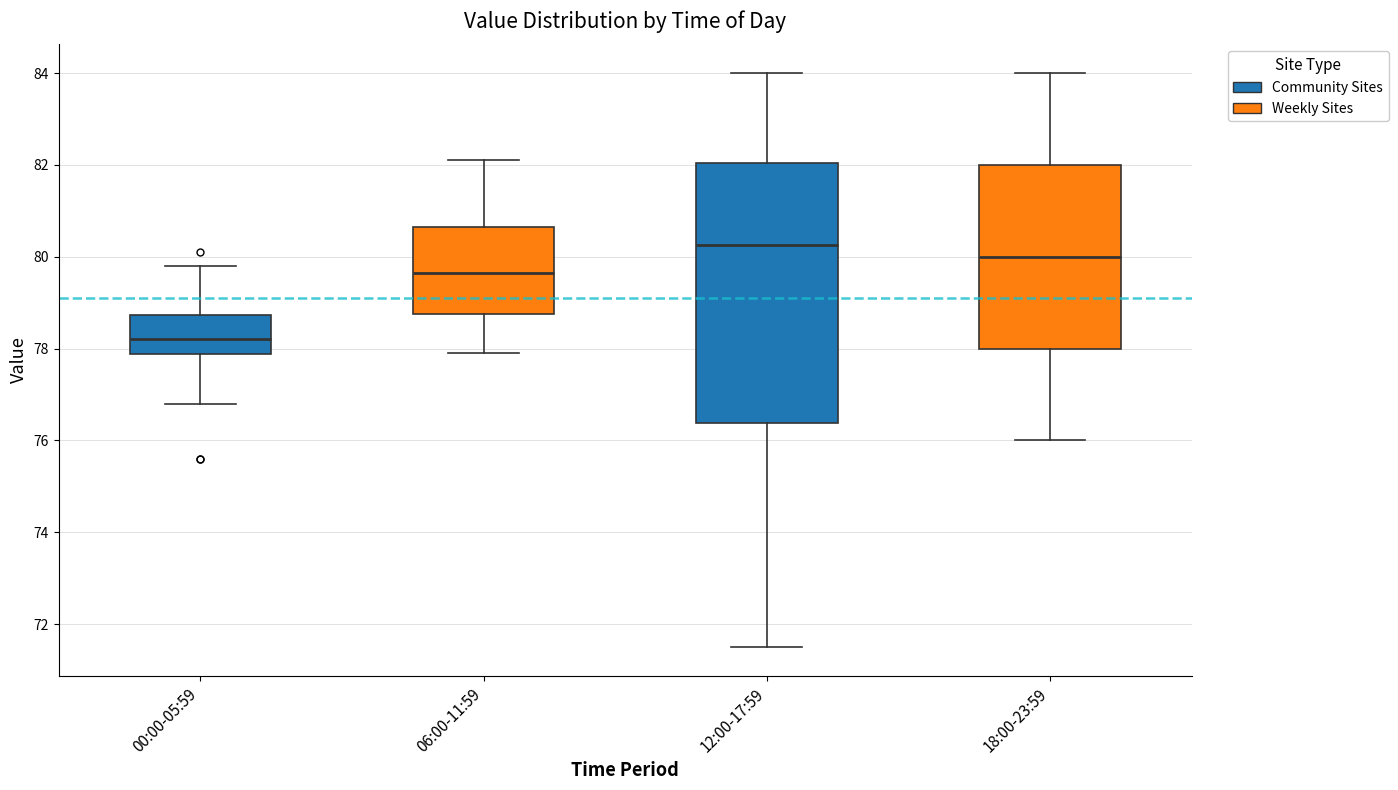

Which box is the tallest, from its lower edge to its upper edge?

12:00-17:59